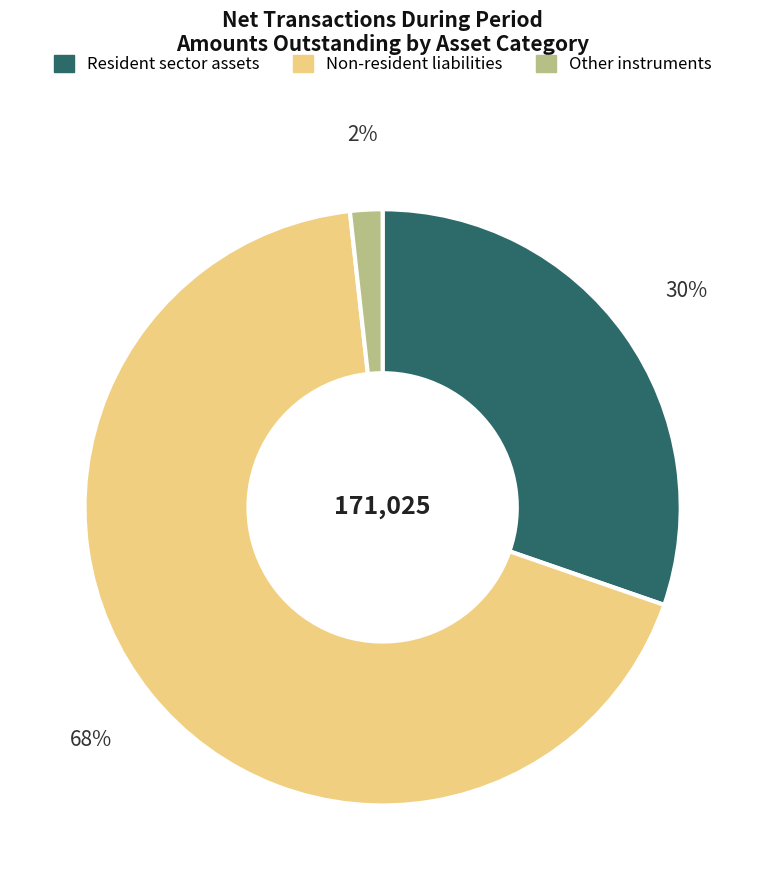

To the nearest percent, what is the difference between the largest and smallest slice percentages?

66%